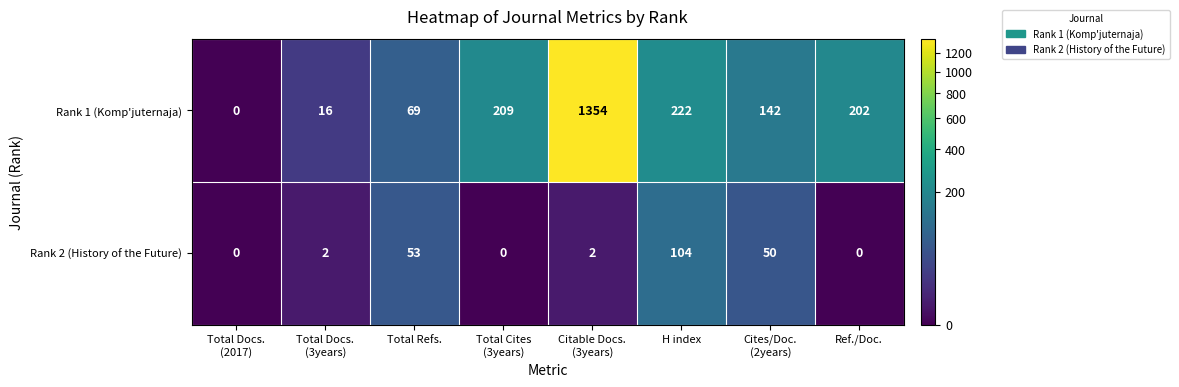

The Rank 2 (History of the Future) series shows 0 at Ref./Doc.. True or false?

True